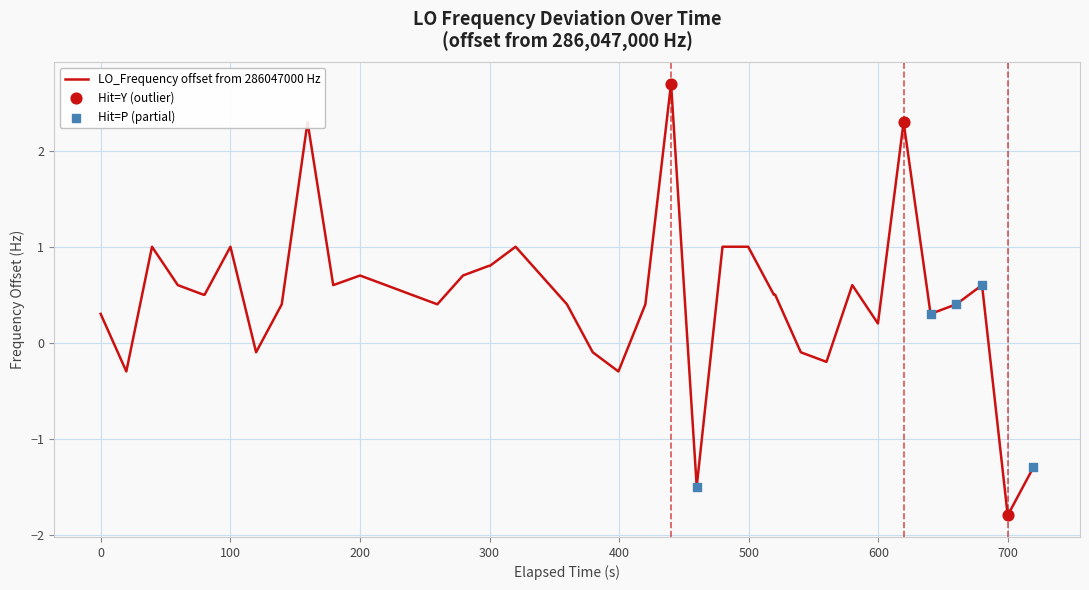

What is the maximum value shown in the chart?

2.7